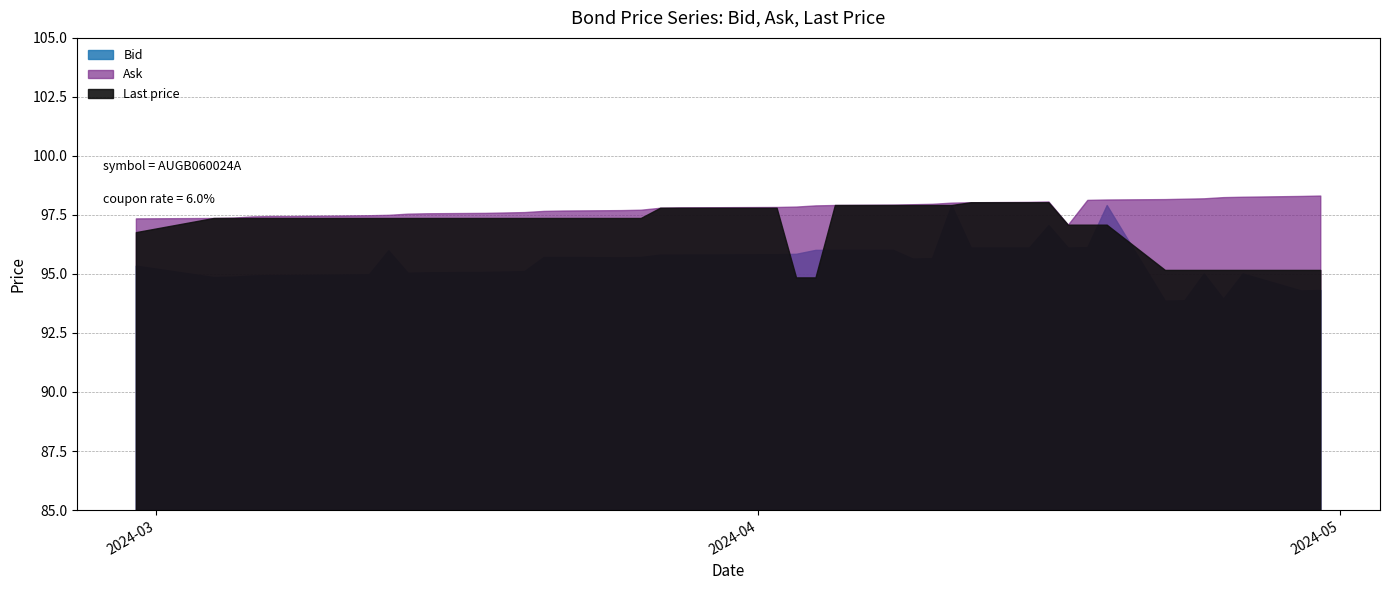

Reading left to right, what are all the values shown in this chart?

Bid: 2024-04-30=94.3	2024-04-29=94.3	2024-04-26=95.0	2024-04-25=93.9	2024-04-24=95.0	2024-04-23=93.9	2024-04-22=93.8	2024-04-19=97.9	2024-04-18=96.1	2024-04-17=96.1	2024-04-16=97.0	2024-04-15=96.1	2024-04-12=96.1	2024-04-11=97.9	2024-04-10=95.7	2024-04-09=95.6	2024-04-08=96.0	2024-04-05=96.0	2024-04-04=96.0	2024-04-03=95.8	2024-04-02=95.8	2024-03-28=95.8	2024-03-27=95.8	2024-03-26=95.7	2024-03-25=95.7	2024-03-22=95.7	2024-03-21=95.7	2024-03-20=95.1	2024-03-19=95.1	2024-03-18=95.1	2024-03-15=95.0	2024-03-14=95.0	2024-03-13=96.0	2024-03-12=95.0	2024-03-08=94.9	2024-03-07=94.9	2024-03-06=94.9	2024-03-05=94.9	2024-03-04=94.8	2024-02-29=95.3
Ask: 2024-04-30=98.3	2024-04-29=98.3	2024-04-26=98.2	2024-04-25=98.2	2024-04-24=98.2	2024-04-23=98.2	2024-04-22=98.2	2024-04-19=98.1	2024-04-18=98.1	2024-04-17=97.1	2024-04-16=98.0	2024-04-15=98.0	2024-04-12=98.0	2024-04-11=98.0	2024-04-10=98.0	2024-04-09=97.9	2024-04-08=97.9	2024-04-05=97.9	2024-04-04=97.9	2024-04-03=97.8	2024-04-02=97.8	2024-03-28=97.8	2024-03-27=97.8	2024-03-26=97.7	2024-03-25=97.7	2024-03-22=97.7	2024-03-21=97.7	2024-03-20=97.6	2024-03-19=97.6	2024-03-18=97.6	2024-03-15=97.5	2024-03-14=97.5	2024-03-13=97.5	2024-03-12=97.5	2024-03-08=97.4	2024-03-07=97.4	2024-03-06=97.4	2024-03-05=97.4	2024-03-04=97.3	2024-02-29=97.3
Last price: 2024-04-30=95.2	2024-04-29=95.2	2024-04-26=95.2	2024-04-25=95.2	2024-04-24=95.2	2024-04-23=95.2	2024-04-22=95.2	2024-04-19=97.1	2024-04-18=97.1	2024-04-17=97.1	2024-04-16=98.0	2024-04-15=98.0	2024-04-12=98.0	2024-04-11=97.9	2024-04-10=97.9	2024-04-09=97.9	2024-04-08=97.9	2024-04-05=97.9	2024-04-04=94.8	2024-04-03=94.8	2024-04-02=97.8	2024-03-28=97.8	2024-03-27=97.8	2024-03-26=97.3	2024-03-25=97.3	2024-03-22=97.3	2024-03-21=97.3	2024-03-20=97.3	2024-03-19=97.3	2024-03-18=97.3	2024-03-15=97.3	2024-03-14=97.3	2024-03-13=97.3	2024-03-12=97.3	2024-03-08=97.3	2024-03-07=97.3	2024-03-06=97.3	2024-03-05=97.3	2024-03-04=97.3	2024-02-29=96.8